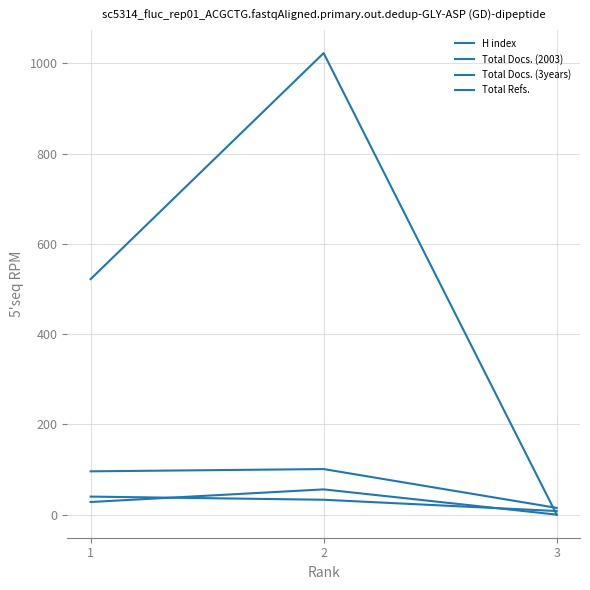

How many values in the H index series are below 33?

1